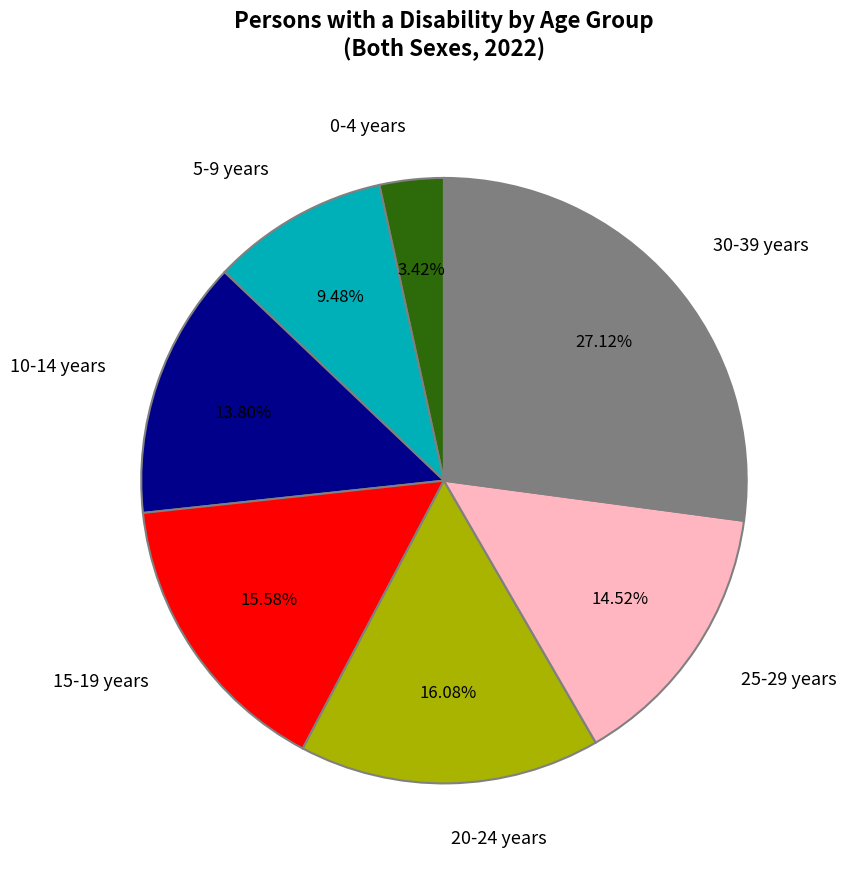

To the nearest percent, what is the average slice percentage?

14%